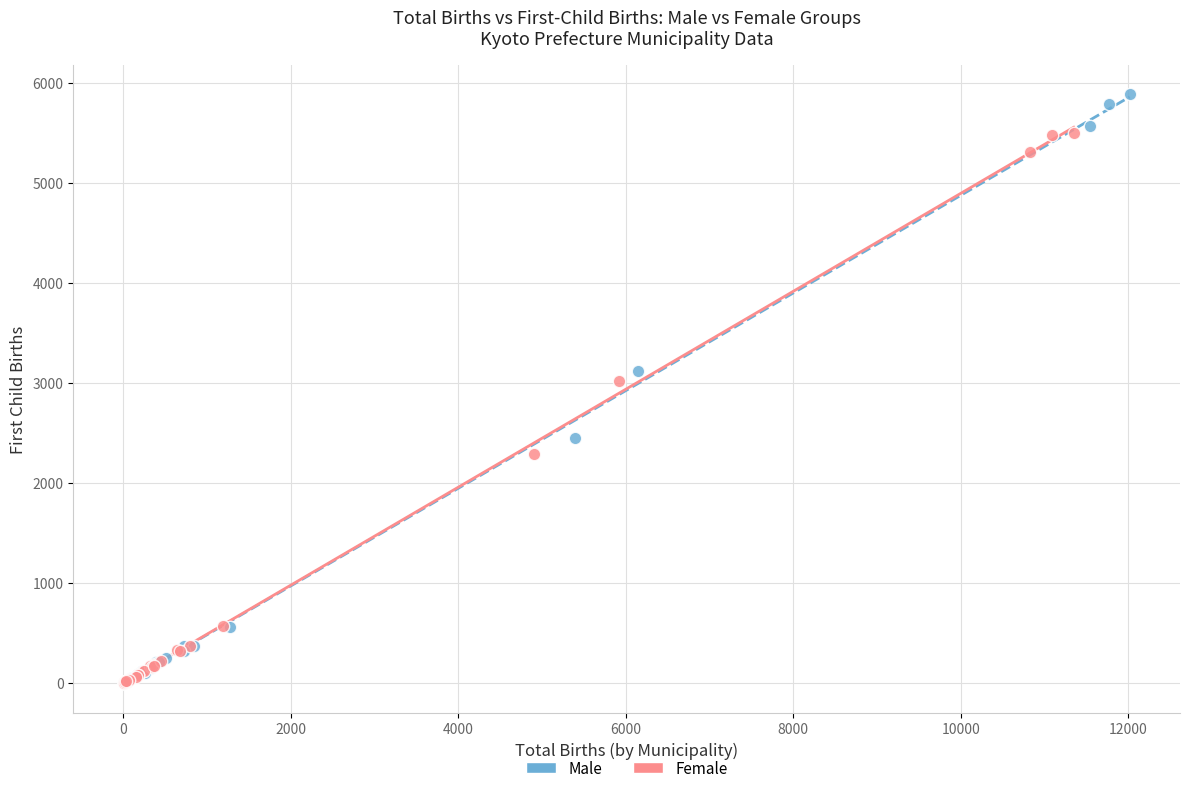

Which series has the widest spread of Y values?

Male